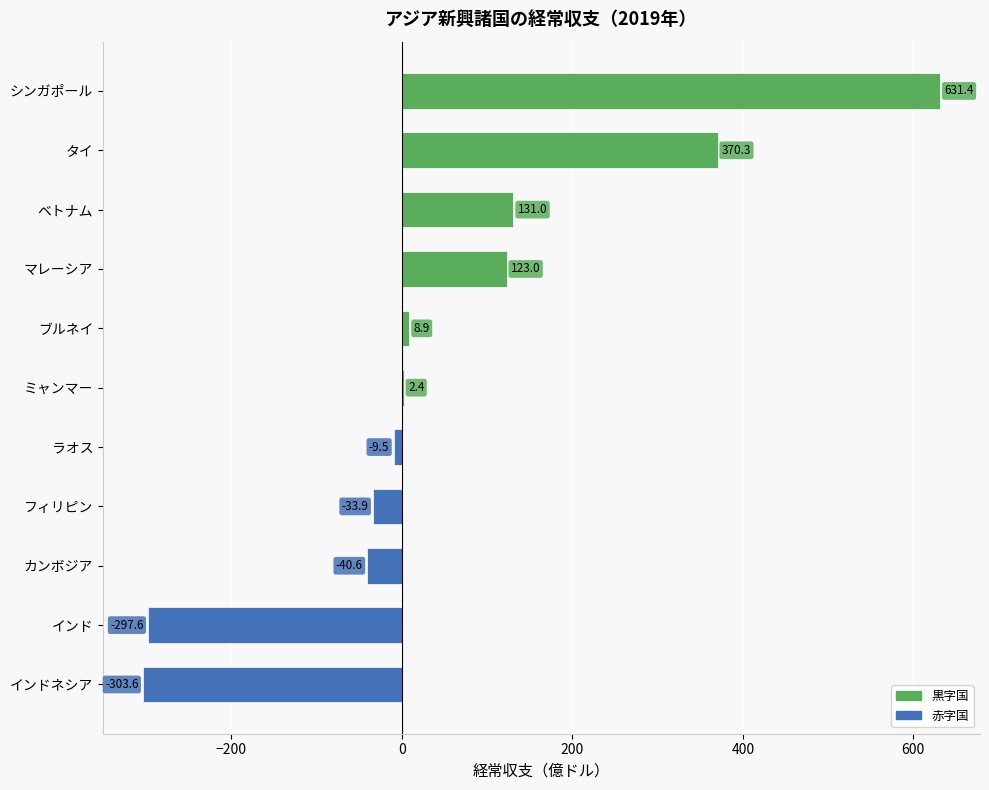

How many data points does each series have?

11